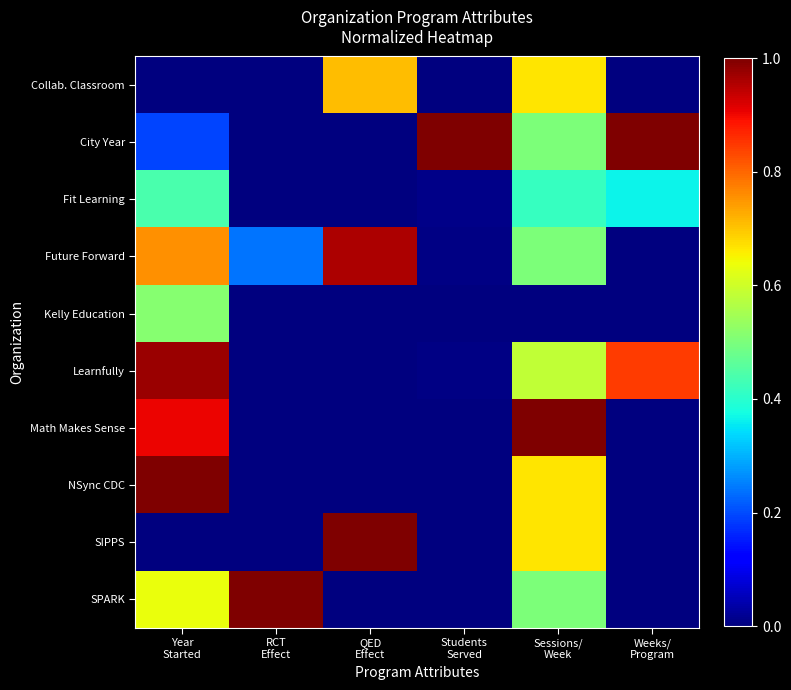

Reading right to left, list all the values displayed in this chart.

Collab. Classroom: Weeks/
Program=0.0	Sessions/
Week=0.7	Students
Served=0.0	QED
Effect=0.7	RCT
Effect=0.0	Year
Started=0.0
City Year: Weeks/
Program=1.0	Sessions/
Week=0.5	Students
Served=1.0	QED
Effect=0.0	RCT
Effect=0.0	Year
Started=0.2
Fit Learning: Weeks/
Program=0.4	Sessions/
Week=0.4	Students
Served=0.0	QED
Effect=0.0	RCT
Effect=0.0	Year
Started=0.4
Future Forward: Weeks/
Program=0.0	Sessions/
Week=0.5	Students
Served=0.0	QED
Effect=1.0	RCT
Effect=0.2	Year
Started=0.8
Kelly Education: Weeks/
Program=0.0	Sessions/
Week=0.0	Students
Served=0.0	QED
Effect=0.0	RCT
Effect=0.0	Year
Started=0.5
Learnfully: Weeks/
Program=0.8	Sessions/
Week=0.6	Students
Served=0.0	QED
Effect=0.0	RCT
Effect=0.0	Year
Started=1.0
Math Makes Sense: Weeks/
Program=0.0	Sessions/
Week=1.0	Students
Served=0.0	QED
Effect=0.0	RCT
Effect=0.0	Year
Started=0.9
NSync CDC: Weeks/
Program=0.0	Sessions/
Week=0.7	Students
Served=0.0	QED
Effect=0.0	RCT
Effect=0.0	Year
Started=1.0
SIPPS: Weeks/
Program=0.0	Sessions/
Week=0.7	Students
Served=0.0	QED
Effect=1.0	RCT
Effect=0.0	Year
Started=0.0
SPARK: Weeks/
Program=0.0	Sessions/
Week=0.5	Students
Served=0.0	QED
Effect=0.0	RCT
Effect=1.0	Year
Started=0.6